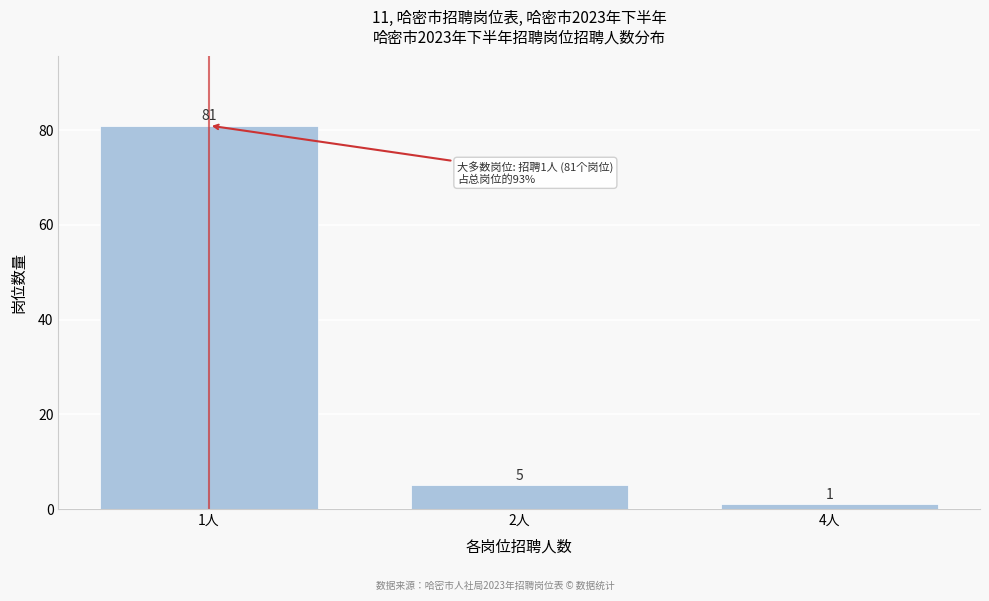

Reading left to right, list all the values displayed in this chart.

81	5	1